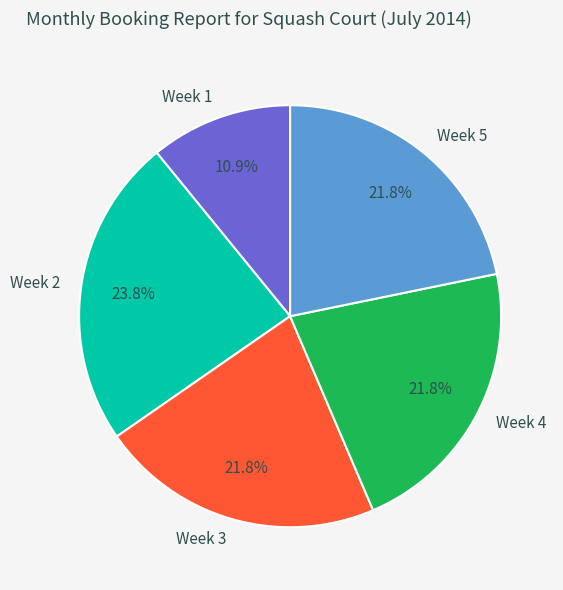

To the nearest percent, what is the difference between the largest and smallest slice percentages?

13%